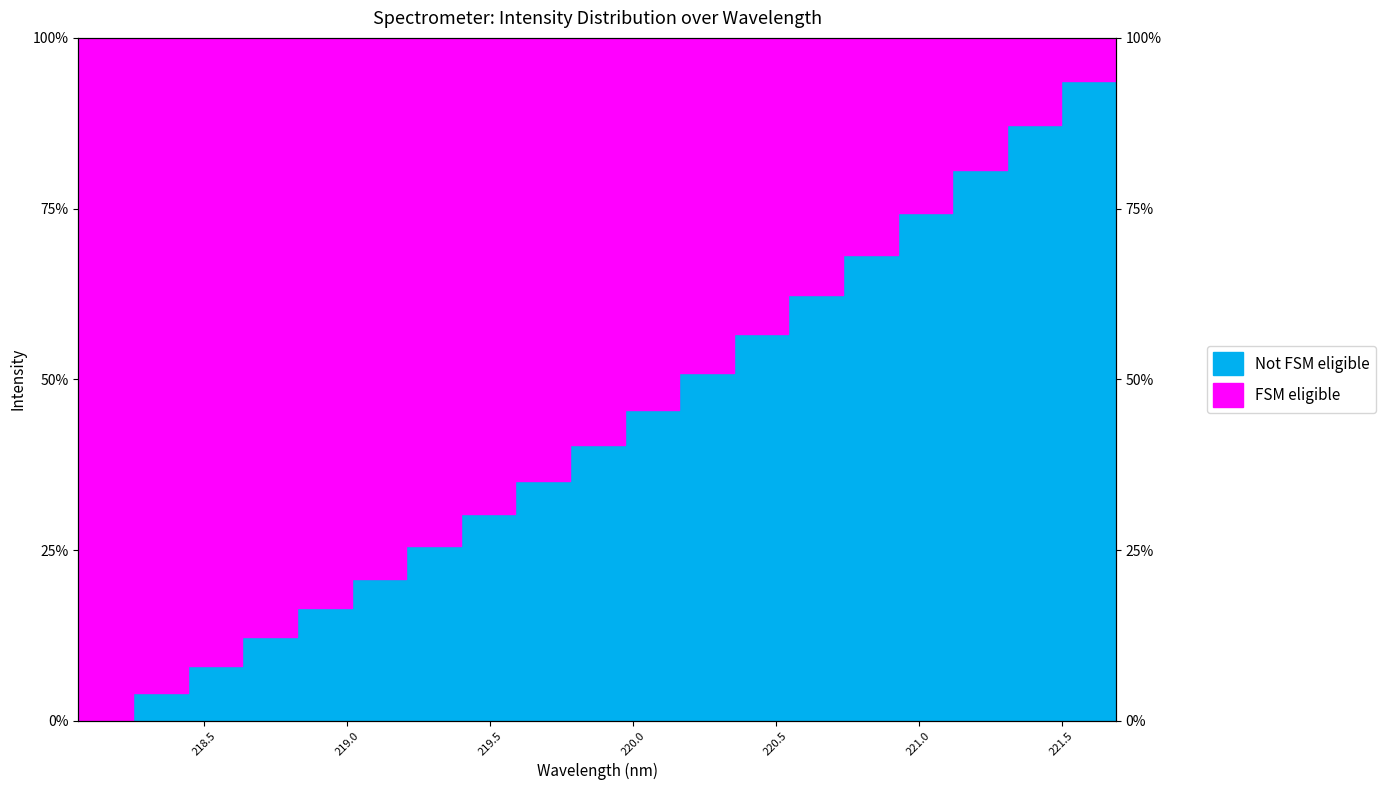

List the labels in order of value, smallest first.

218.0596, 218.2508, 218.442, 218.6332, 218.8244, 219.0156, 219.2067, 219.3979, 219.589, 219.7801, 219.9712, 220.1623, 220.3533, 220.5444, 220.7354, 220.9264, 221.1174, 221.3083, 221.4993, 221.6902